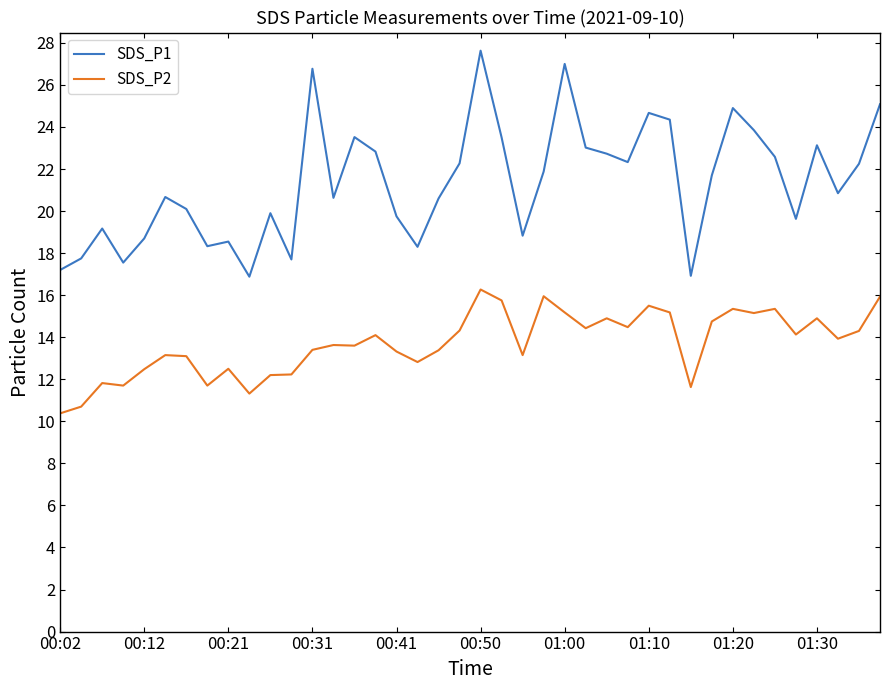

Rank the series by their average value, from highest to lowest.

SDS_P1, SDS_P2